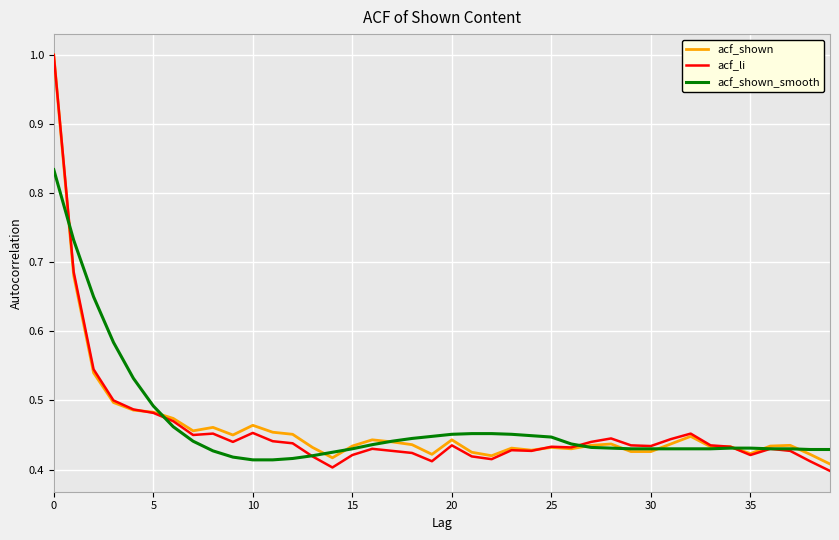

Which series has the largest range (max minus min)?

acf_li